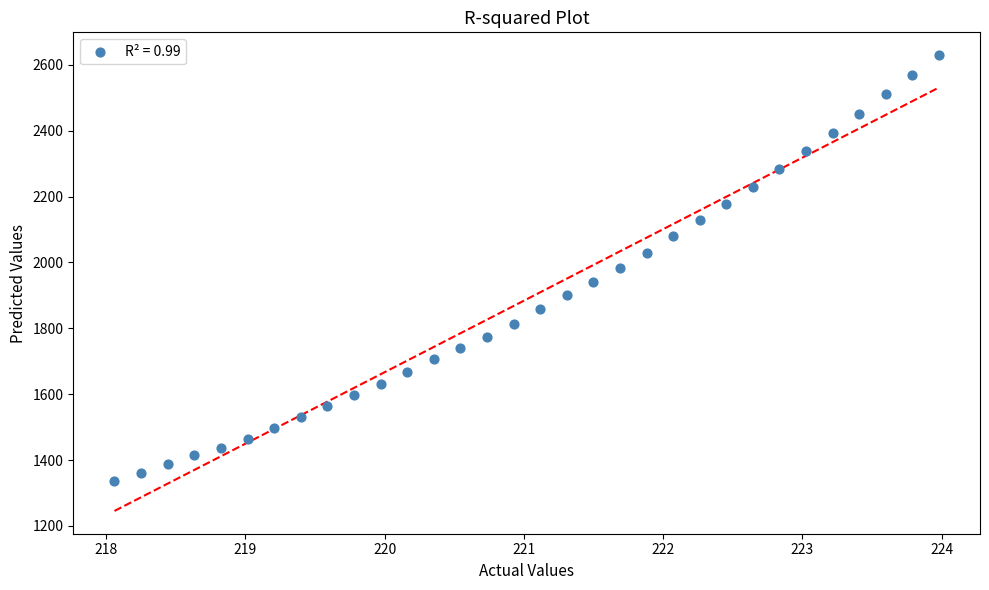

What is the range of X values (max minus min)?

5.9